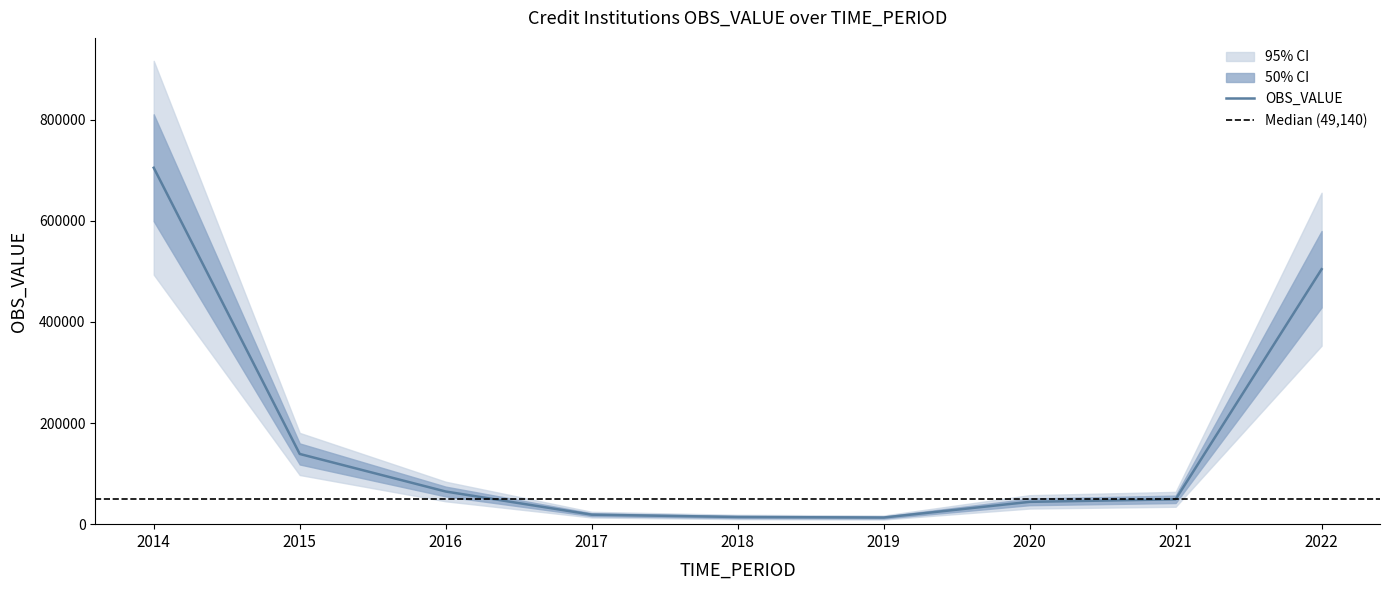

What is the greatest value displayed?

705000.0